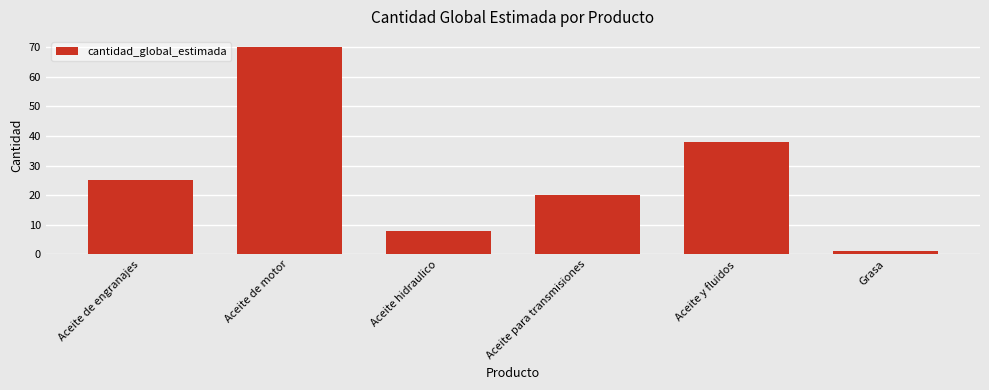

What is the ratio of the value at Aceite de motor to the value at Aceite y fluidos?

1.8